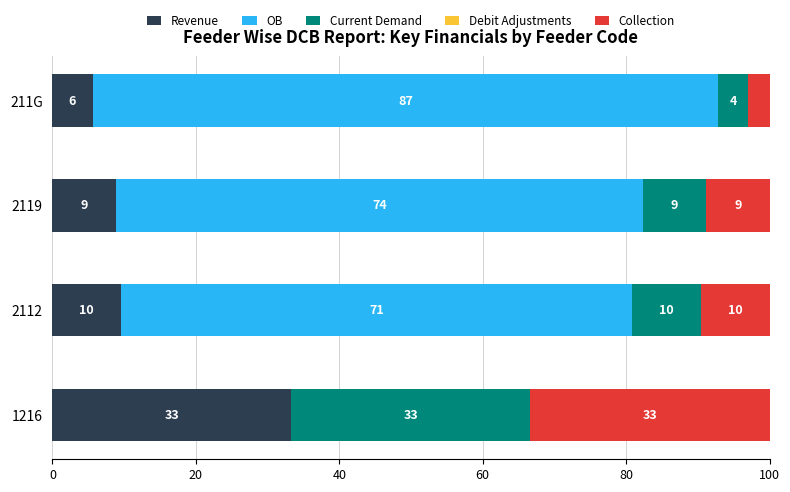

Which series has the largest total across all categories?

OB